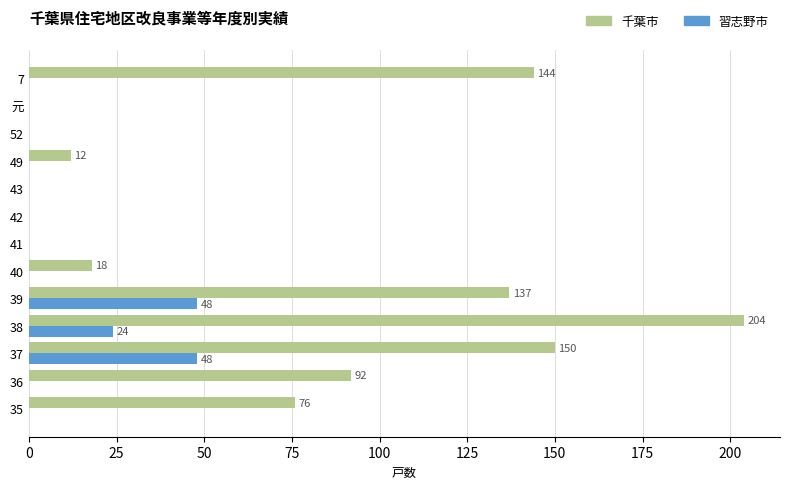

The 千葉市 series shows 141 at 36. True or false?

False